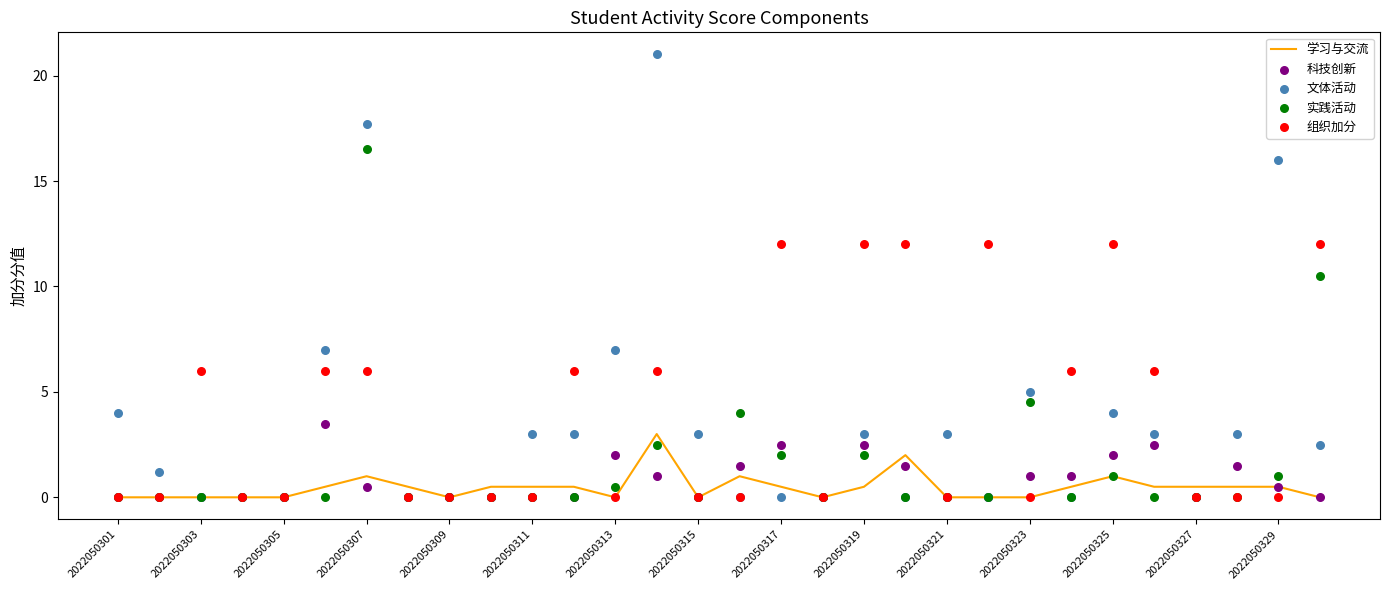

True or false: 学习与交流 has a value of 1.4 at 2022050303.

False